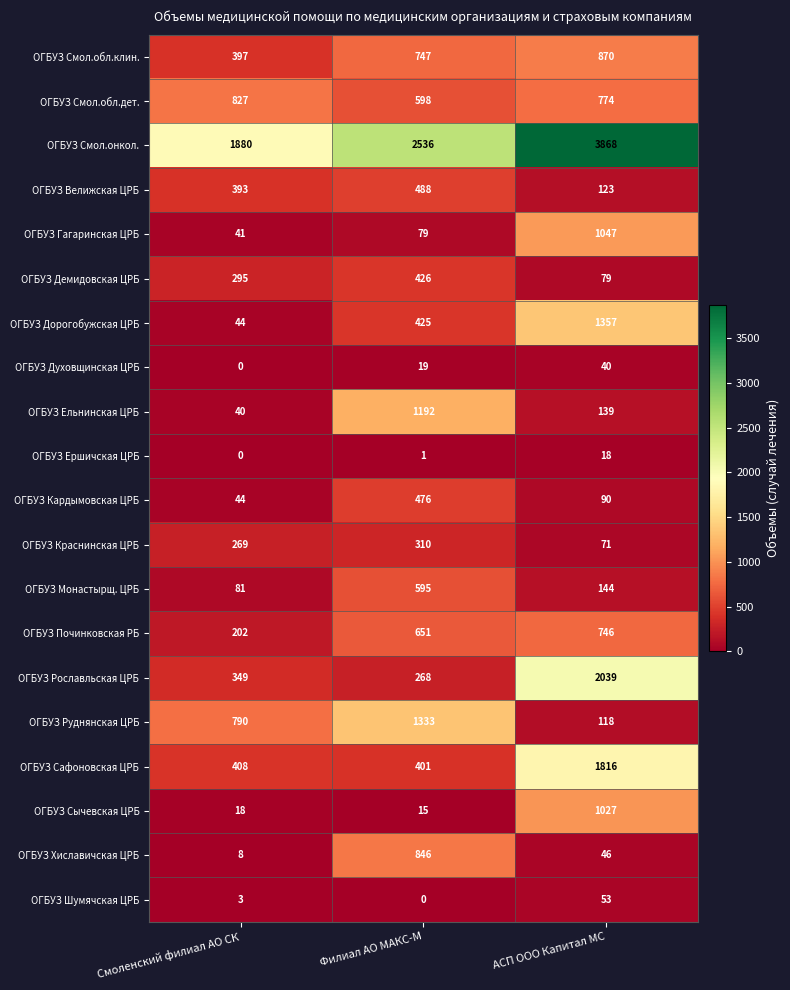

Is it true that ОГБУЗ Дорогобужская ЦРБ equals 1357 at АСП ООО Капитал МС?

True